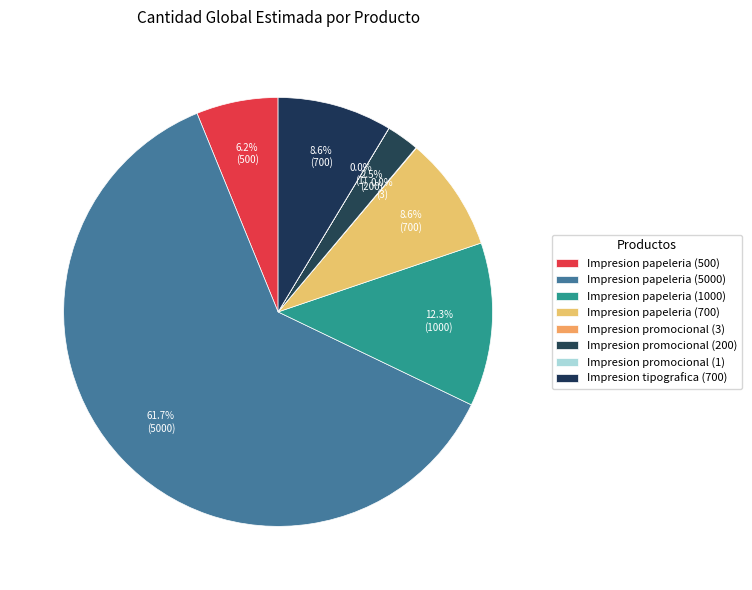

What percentage is the Impresion papeleria (700) slice, to the nearest percent?

9%